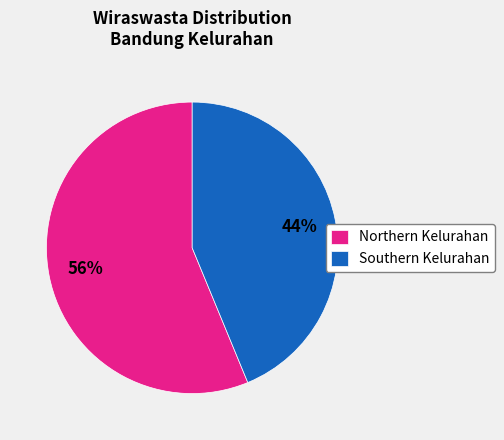

Approximately how many times larger is the value at Northern Kelurahan compared to Southern Kelurahan?

1.3